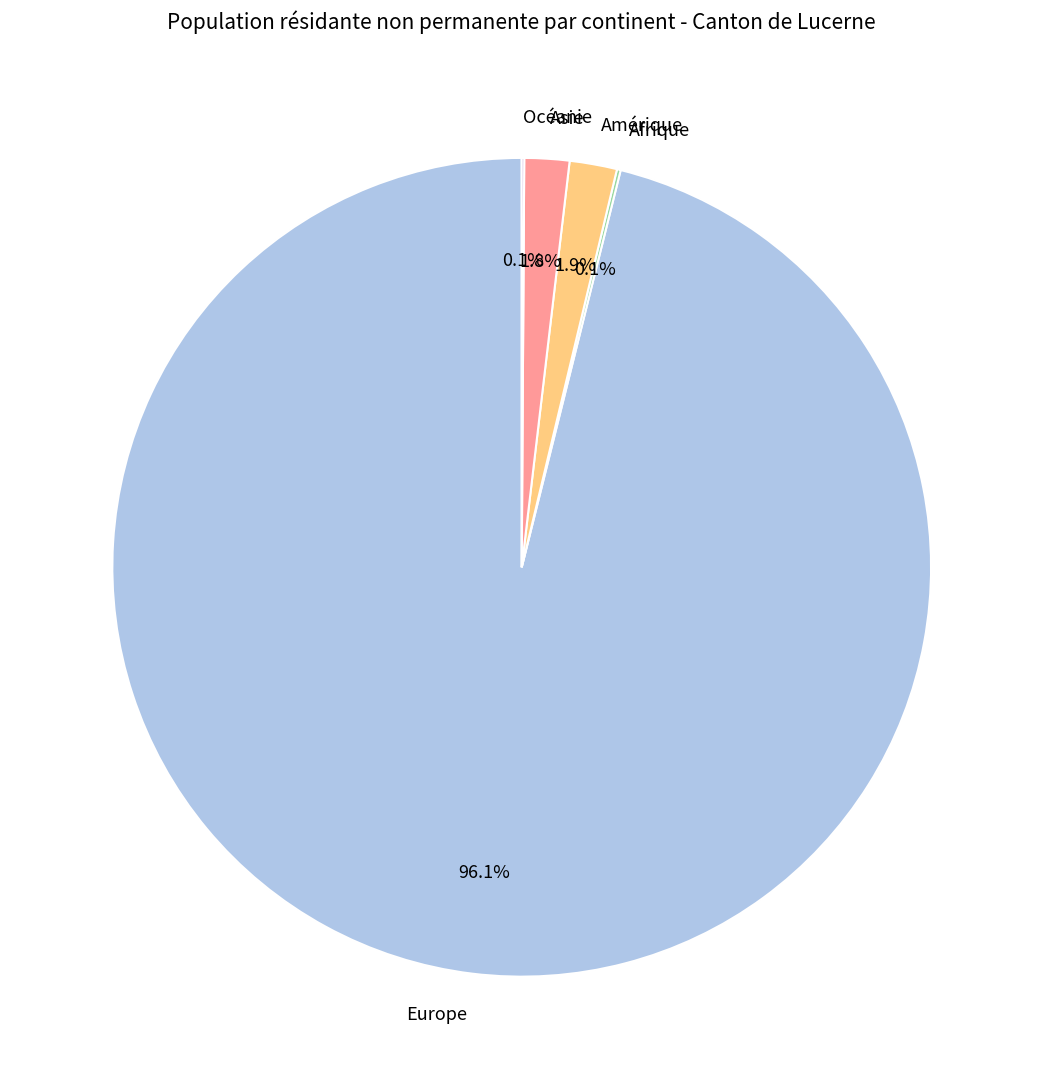

Which slice is the largest?

Europe